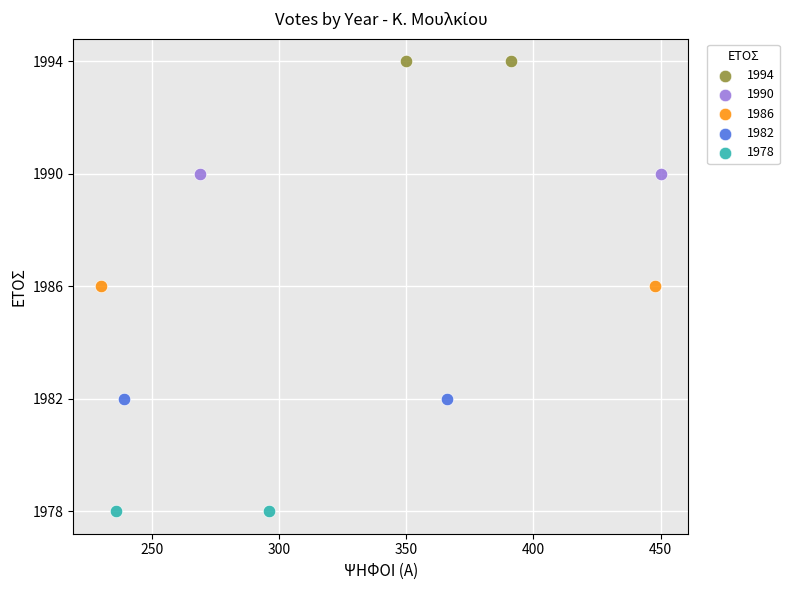

Which series reaches the minimum Y coordinate?

1978